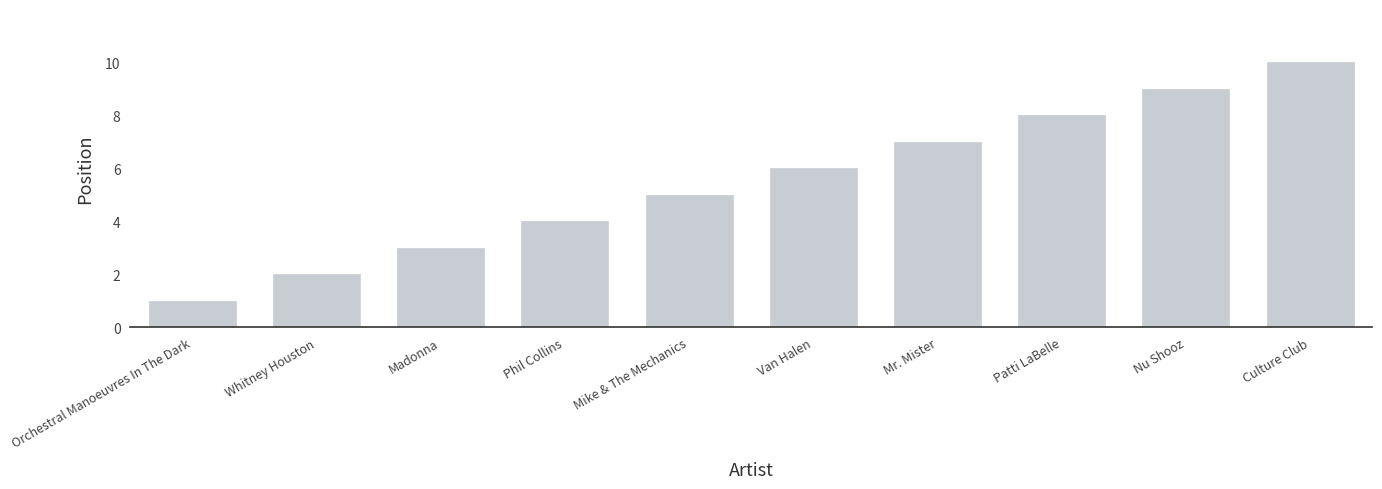

Is it true that the value at Patti LaBelle is 12?

False